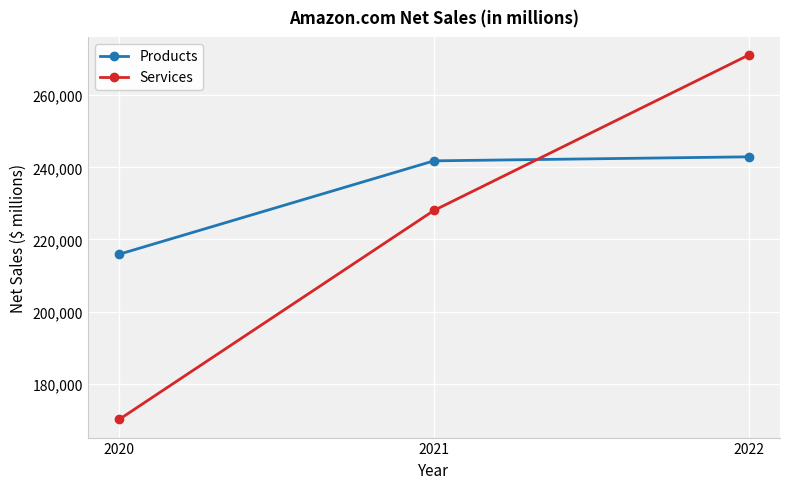

At how many categories does at least one series exceed 250405?

1